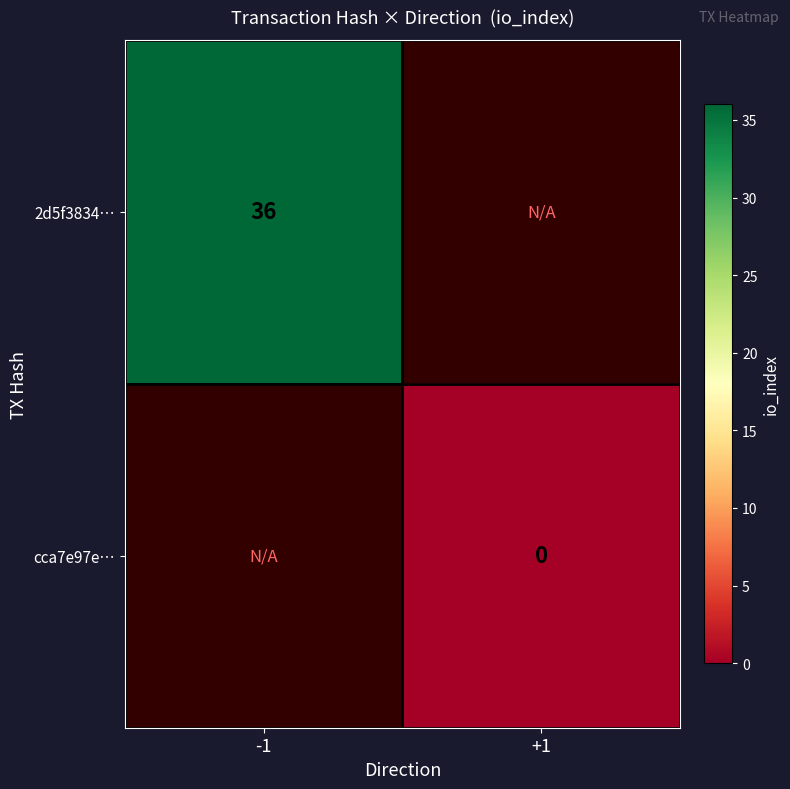

The 2d5f3834… series shows 36 at -1. True or false?

True